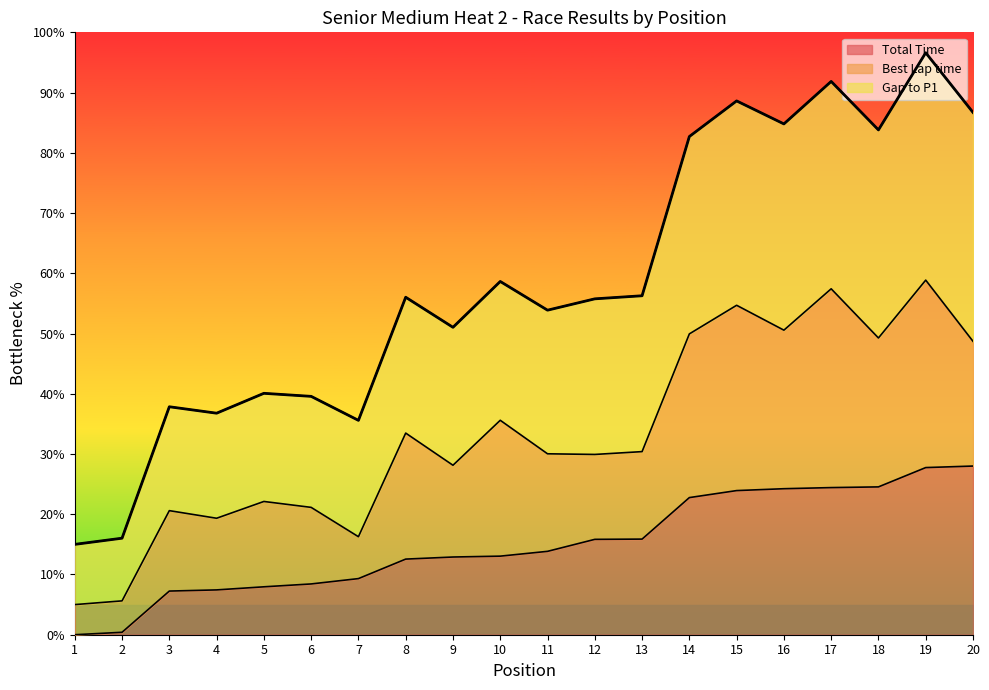

True or false: Gap to P1 and Total Time intersect in this chart.

False